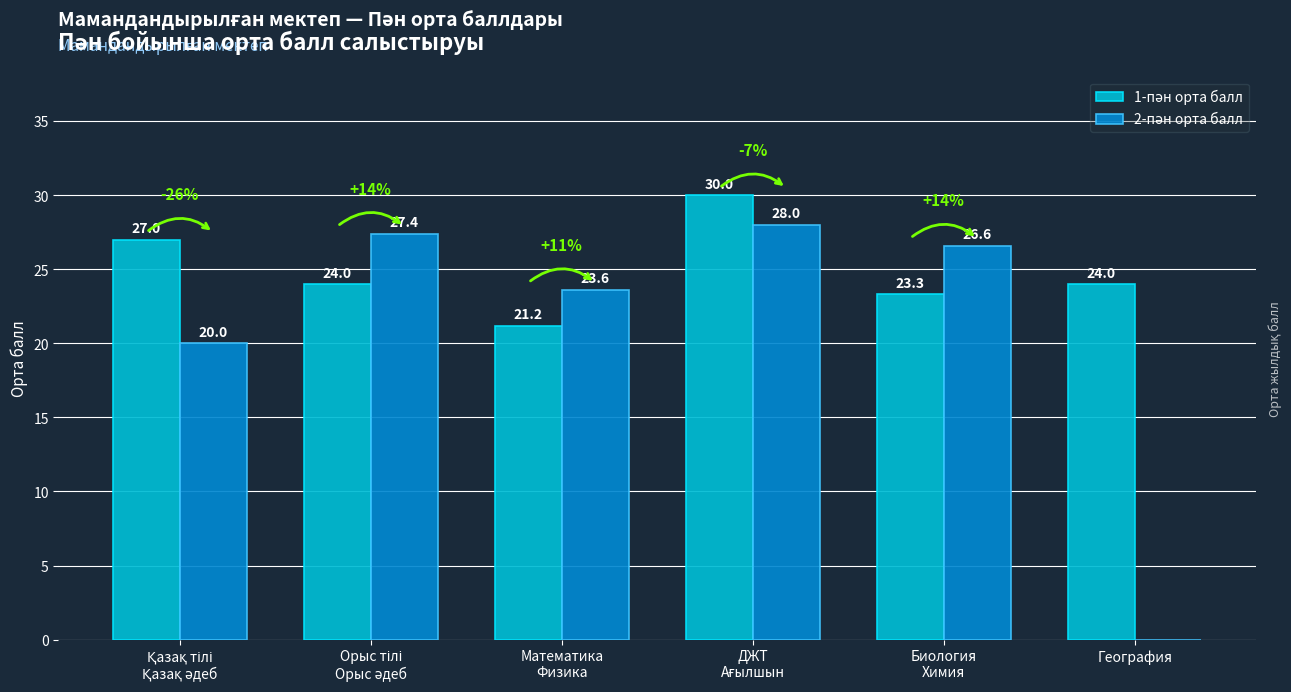

What is the greatest value displayed?

30.0